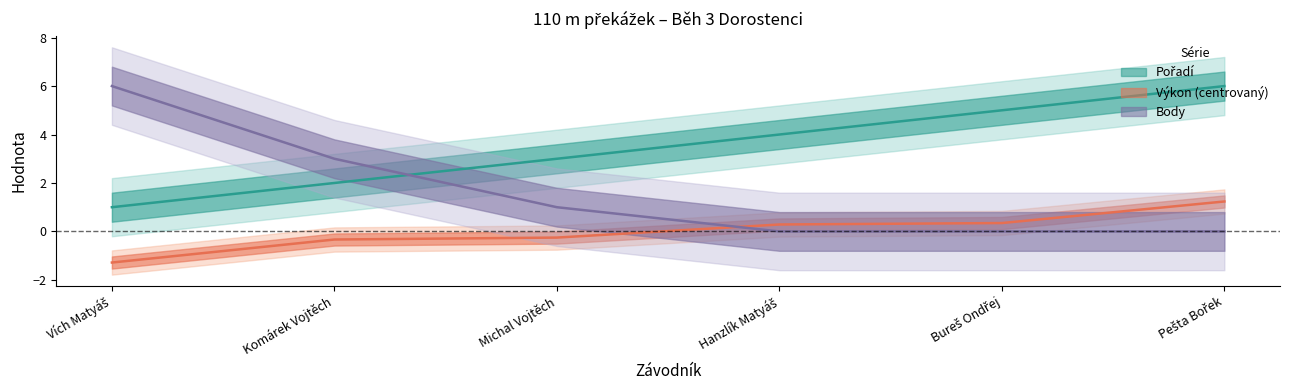

What are all the series names shown in the legend?

Pořadí, Výkon, Body